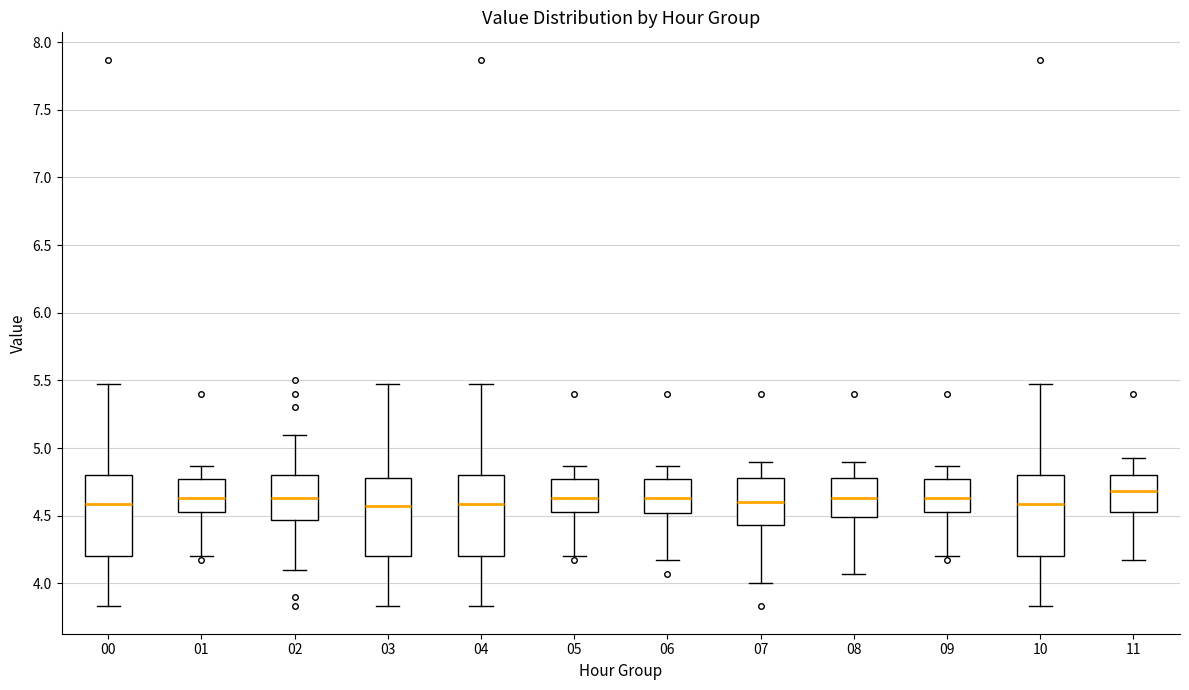

Where does the lower whisker of the box at x = 06 end on the y-axis? The values are not printed on the chart, so give them approximately, as read against the axis.

4.15